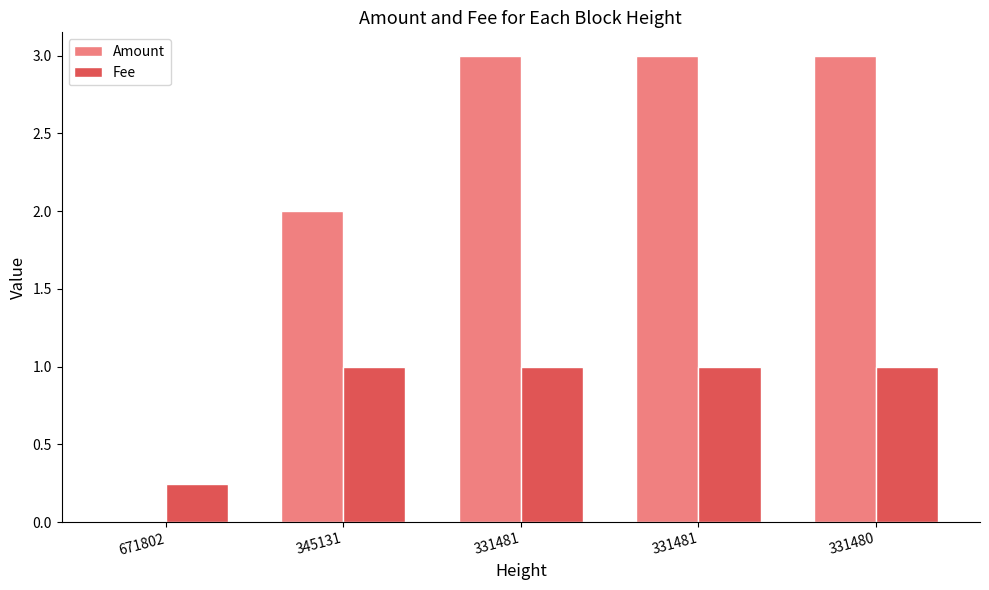

How many groups of bars are there?

5